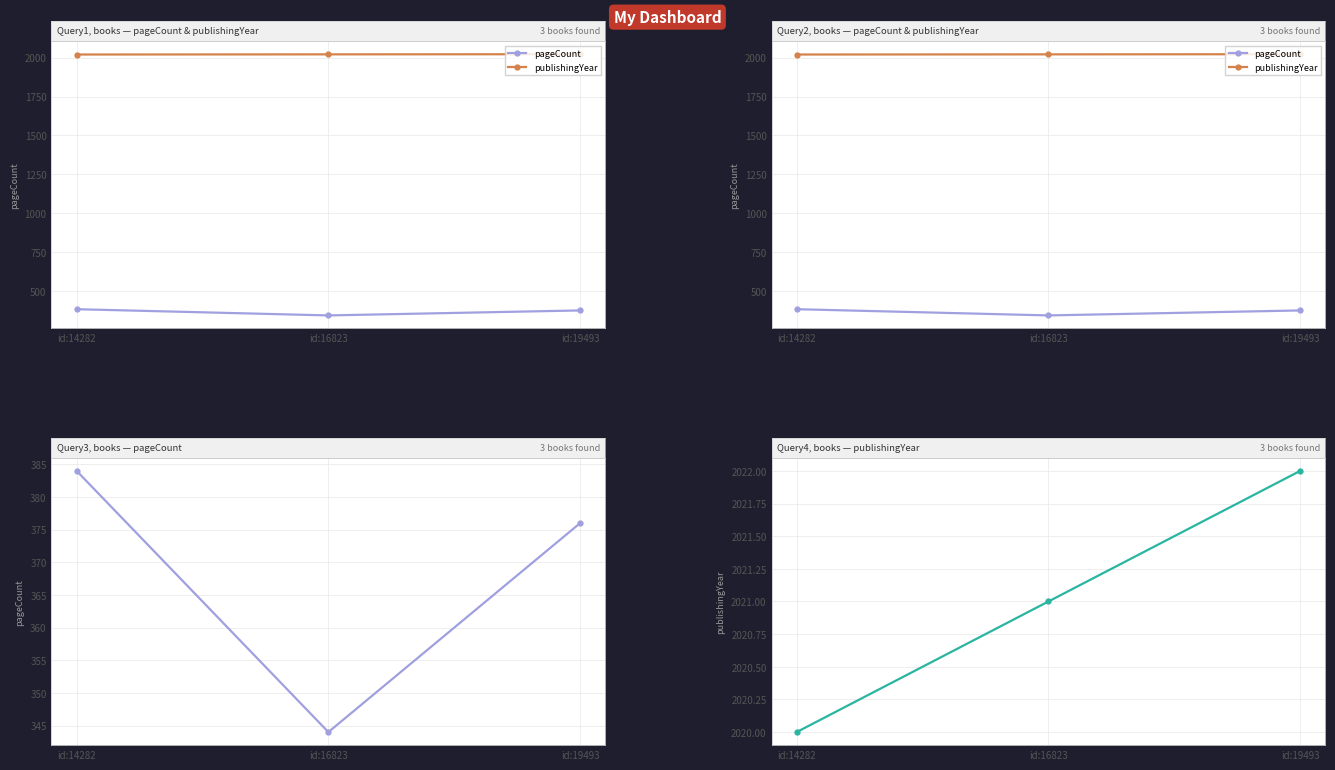

What are all the series names shown in the legend?

pageCount, publishingYear